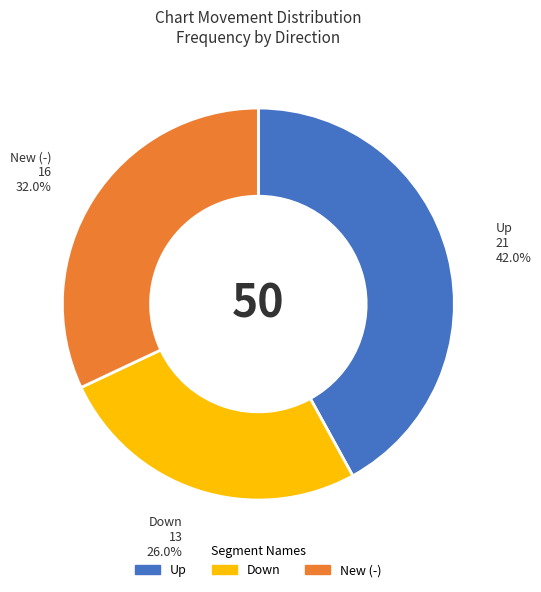

Rank the categories by value from highest to lowest.

Up, New (-), Down